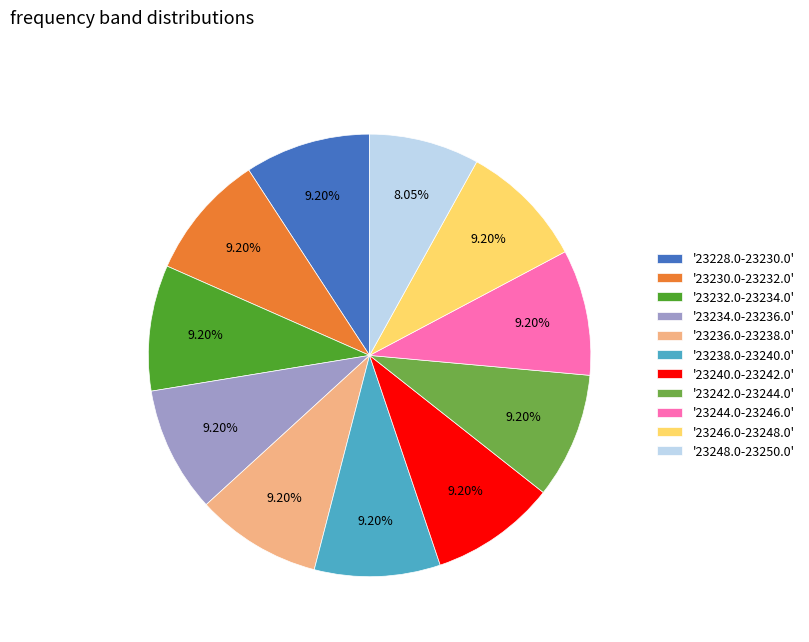

Approximately how many times larger is the value at '23240.0-23242.0' compared to '23228.0-23230.0'?

1.0